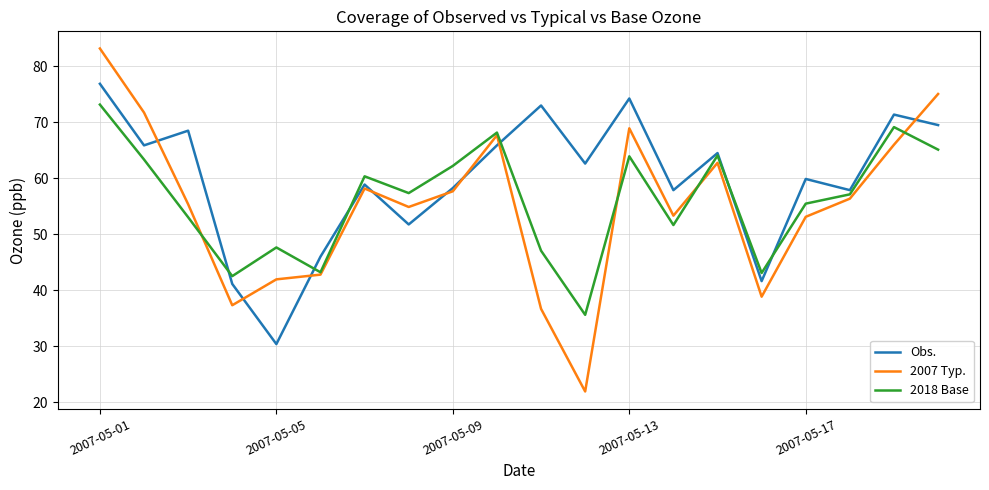

What is the greatest value displayed?

83.2